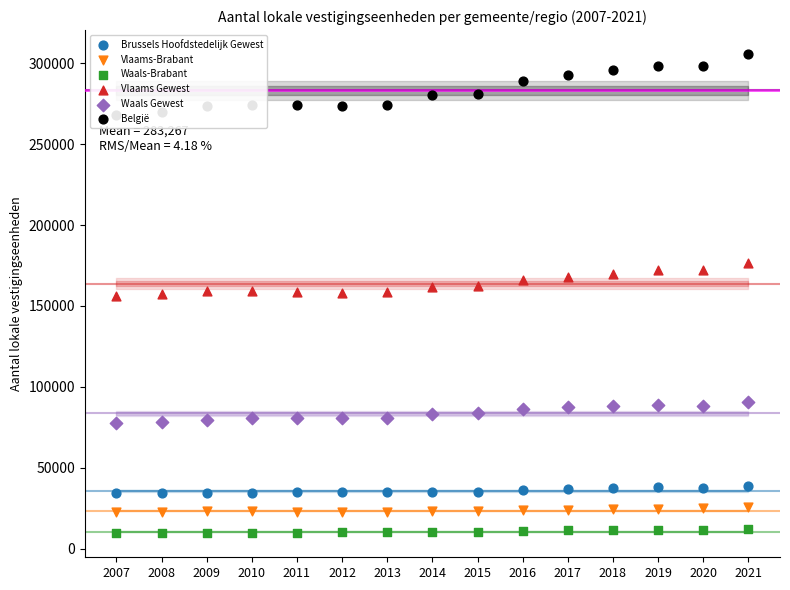

At how many categories does at least one series exceed 89144?

15